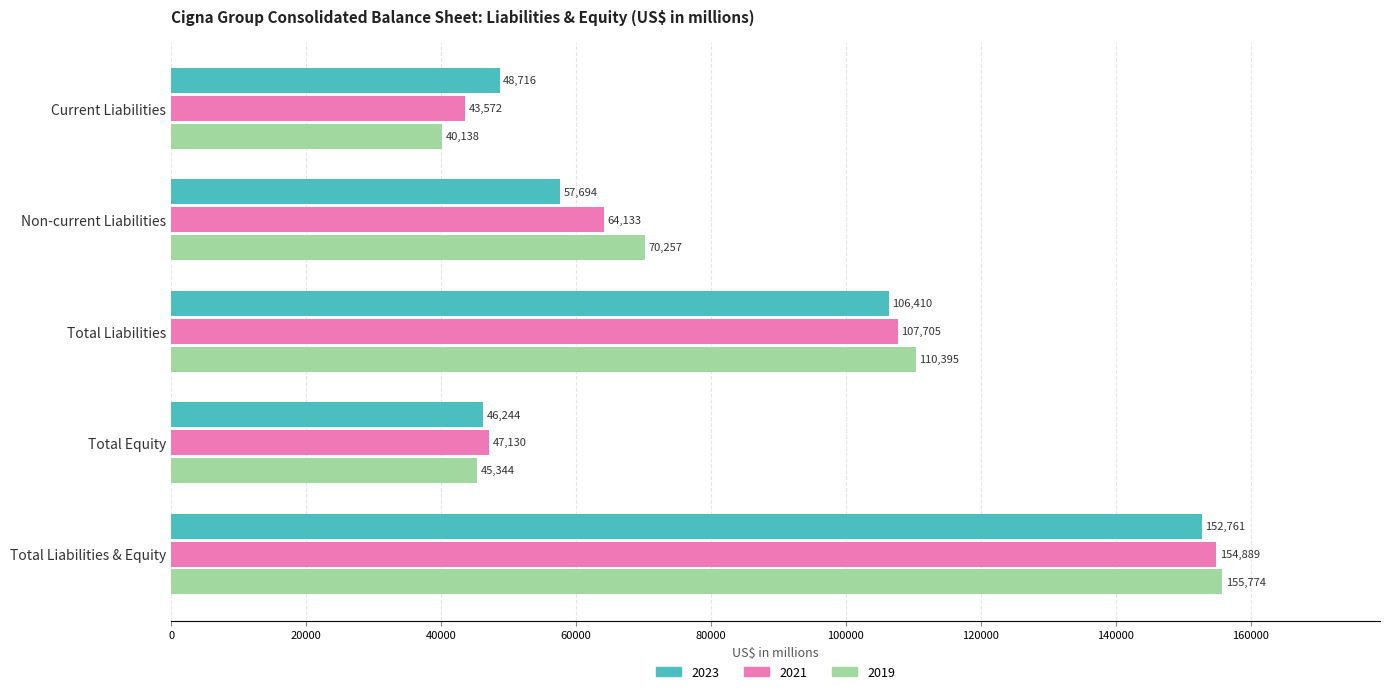

At which label does 2021 reach its minimum?

Current Liabilities